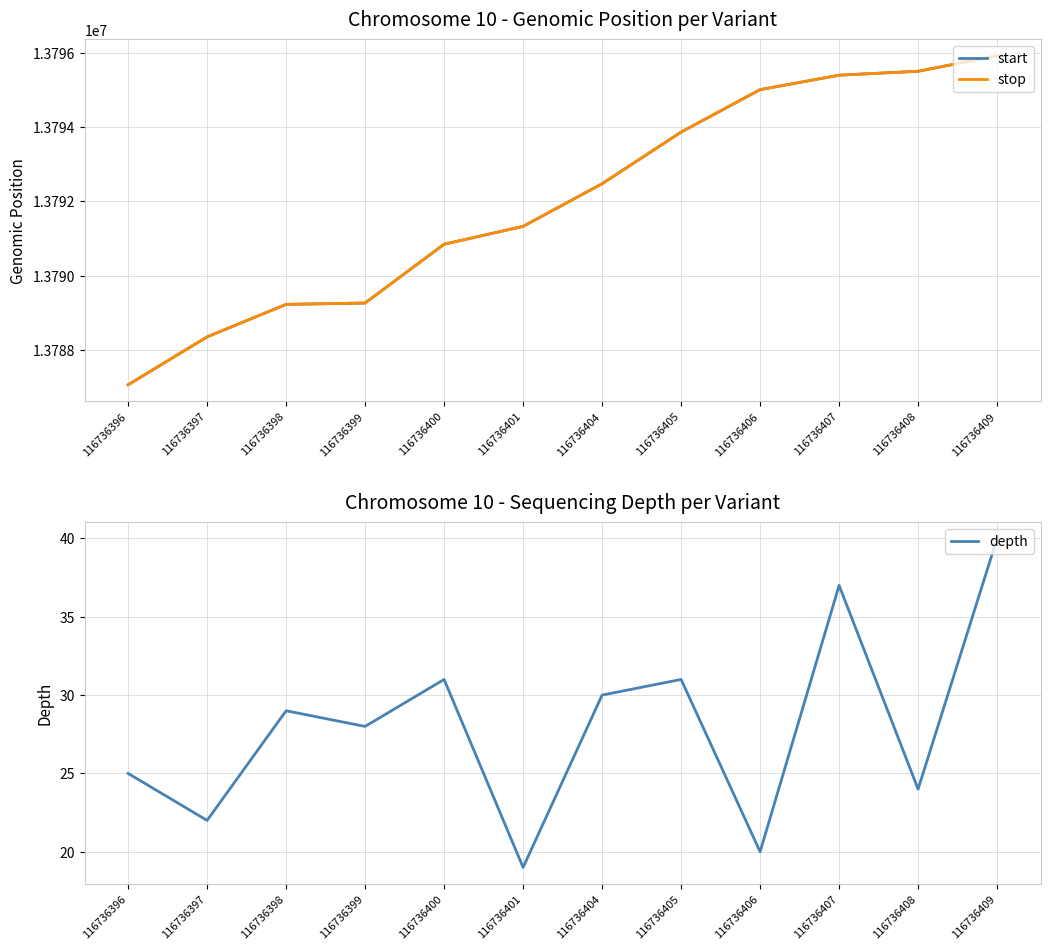

Between 116736397 and 116736398, which series saw the biggest shift?

start